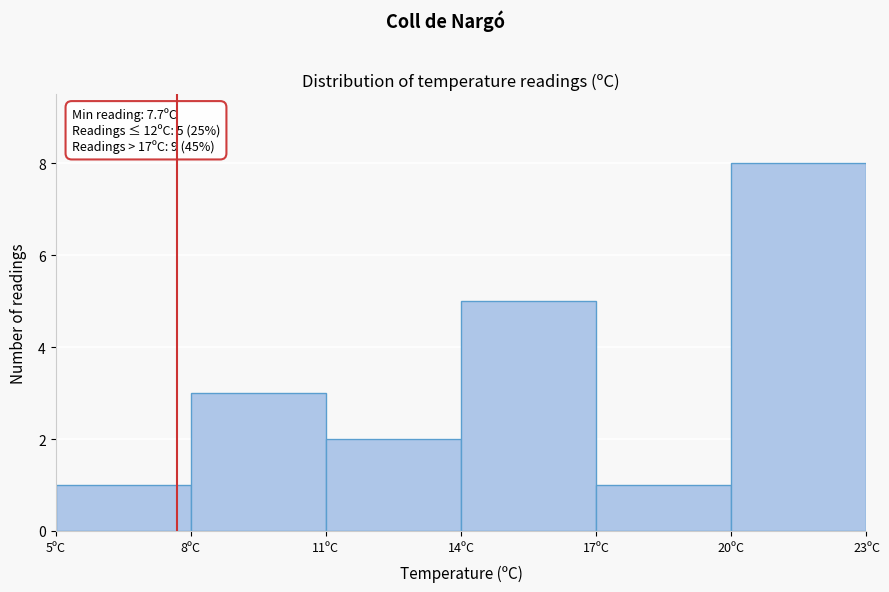

Which range on the x-axis has the tallest bar?

20 to 23